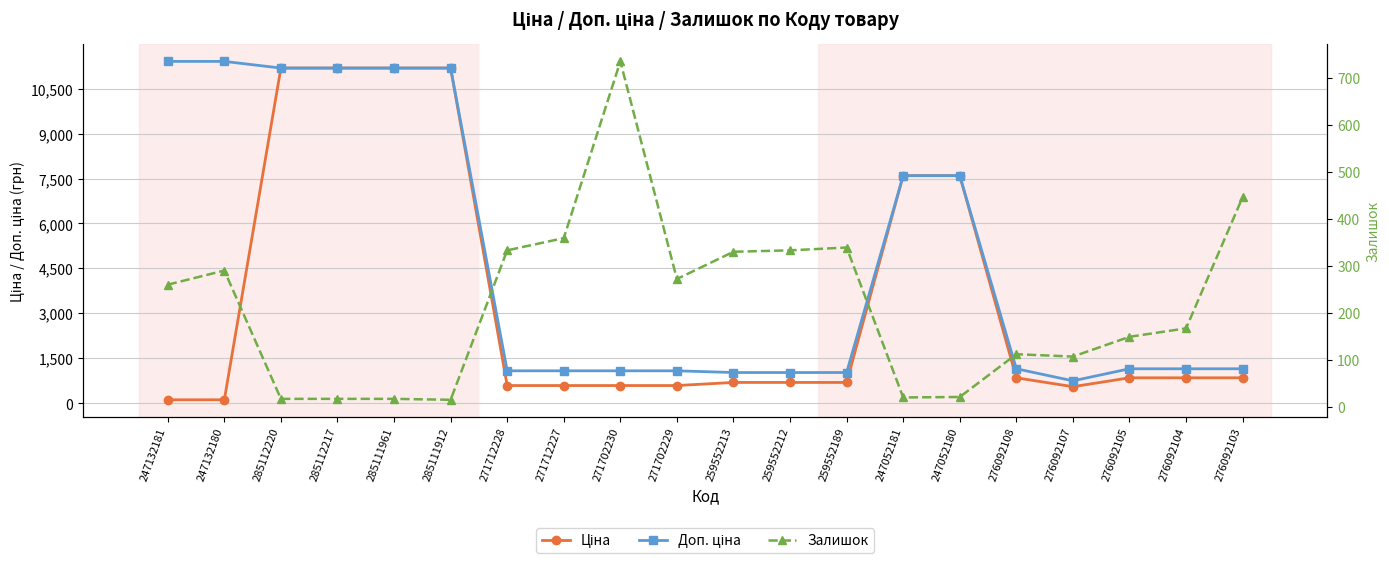

The Залишок series shows 359.0 at 271712227. True or false?

True